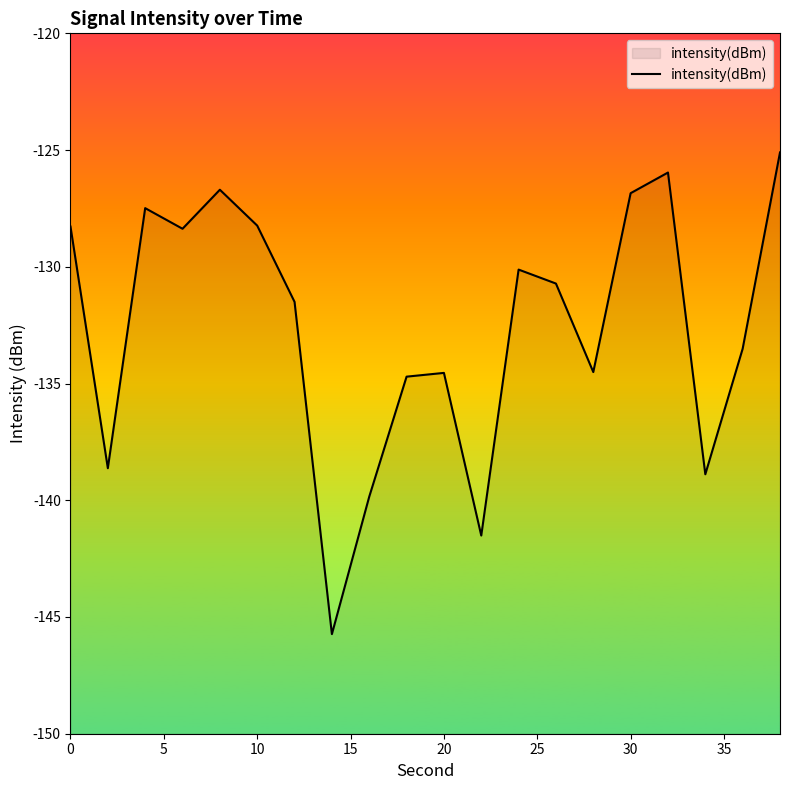

Is it true that the value at 30 is -184.3?

False